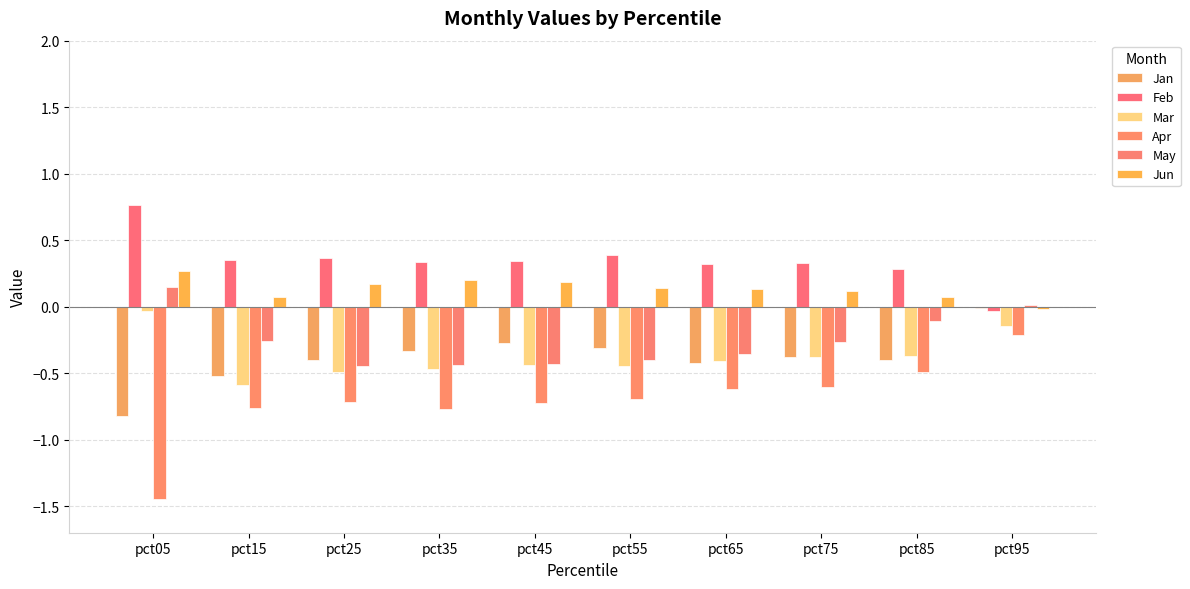

How many groups of bars are there?

10